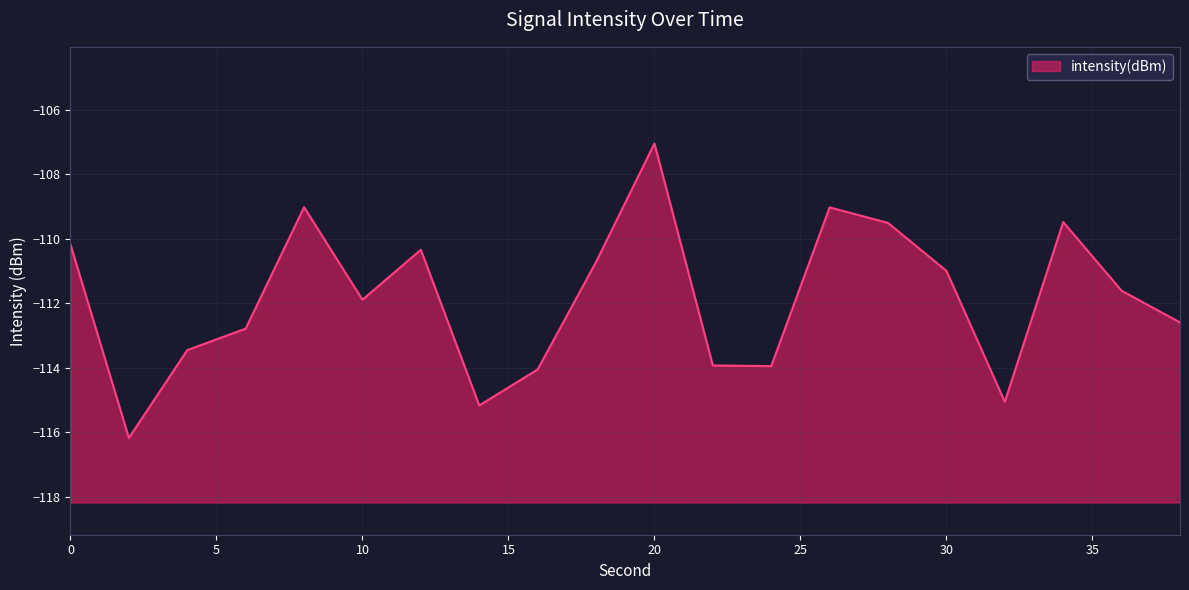

What is the difference between the values at 20 and 16?

7.0